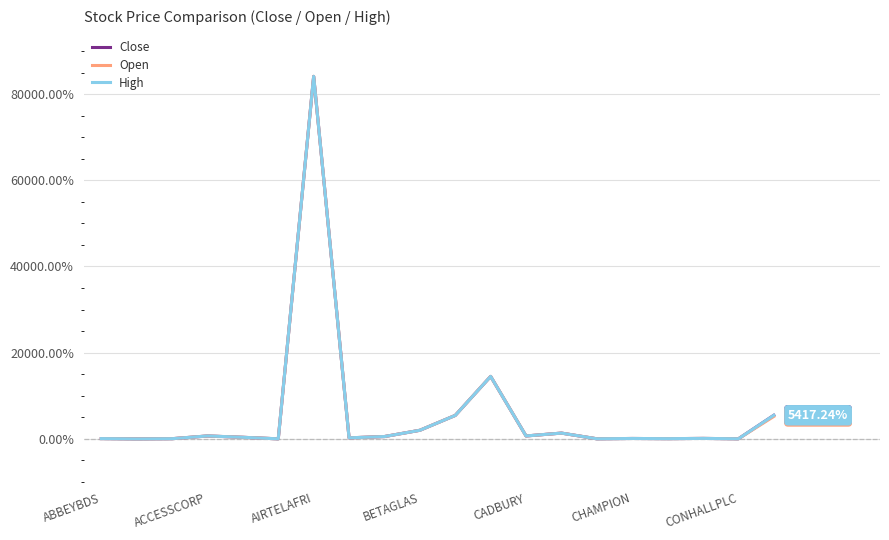

At which category does the chart reach its peak across all series?

AIRTELAFRI